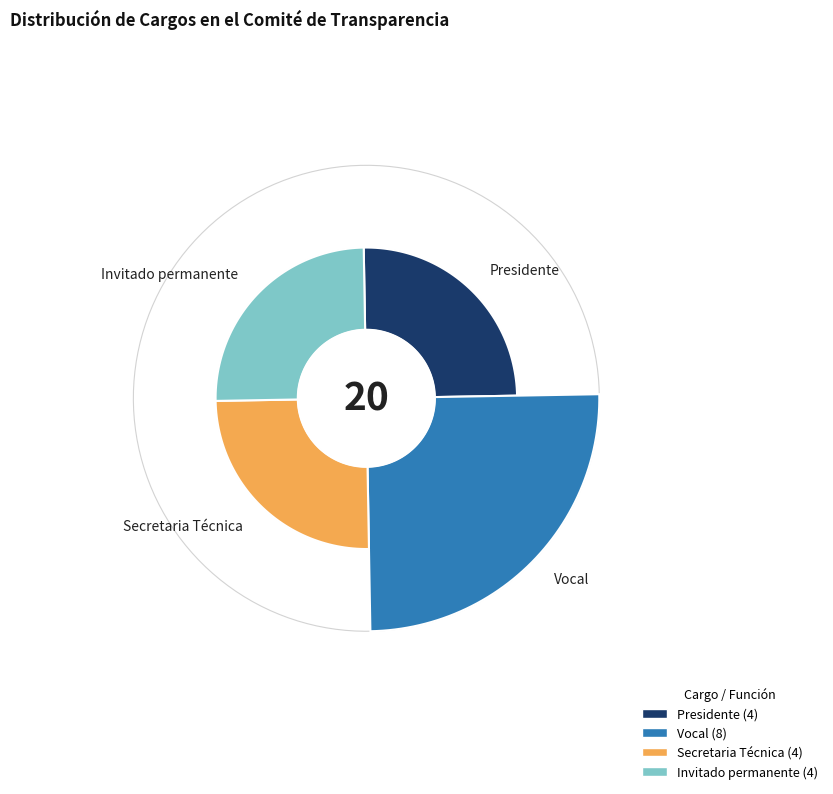

How many slices are in this pie chart?

4